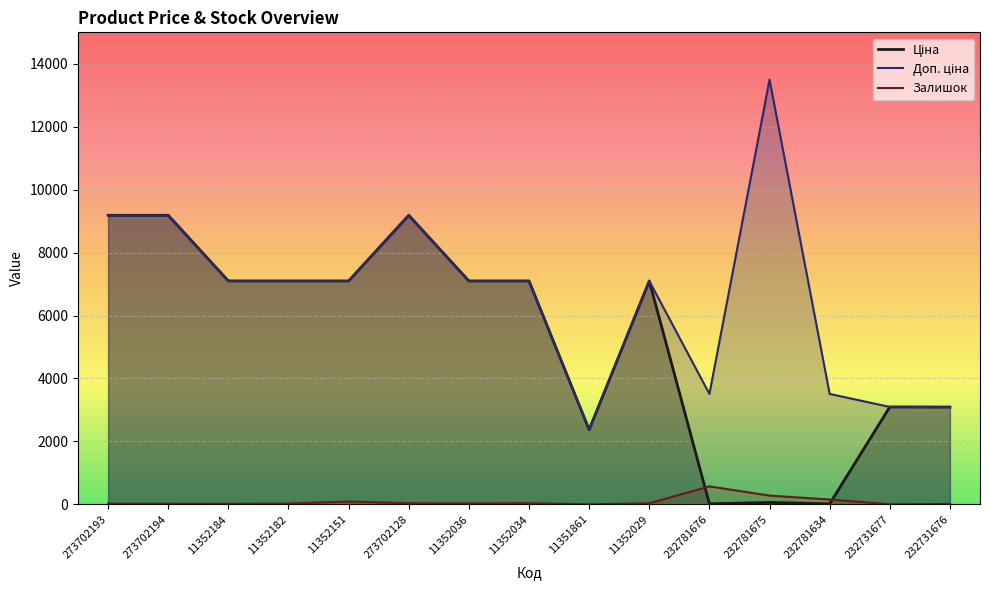

At 11352029, list the series in order from largest to smallest.

Ціна, Доп. ціна, Залишок